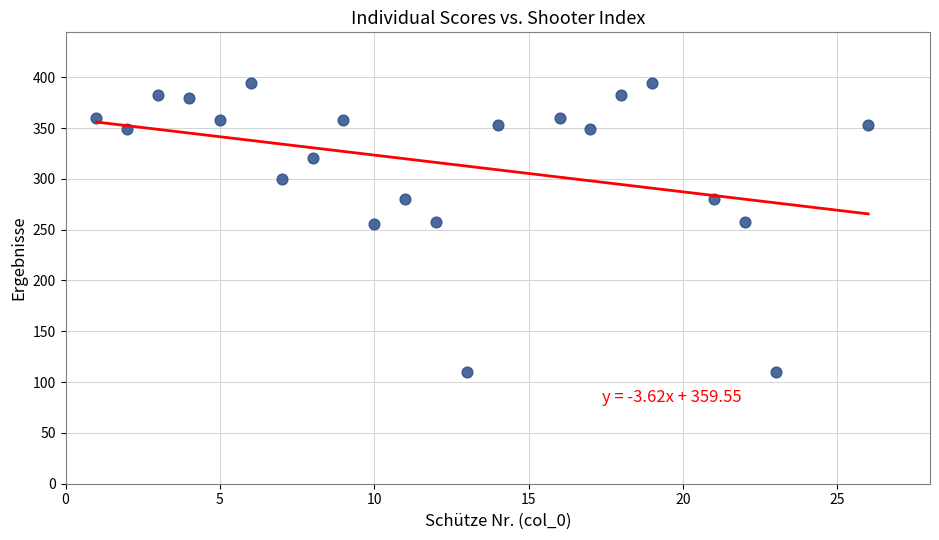

What is the range of Y values (max minus min)?

284.0